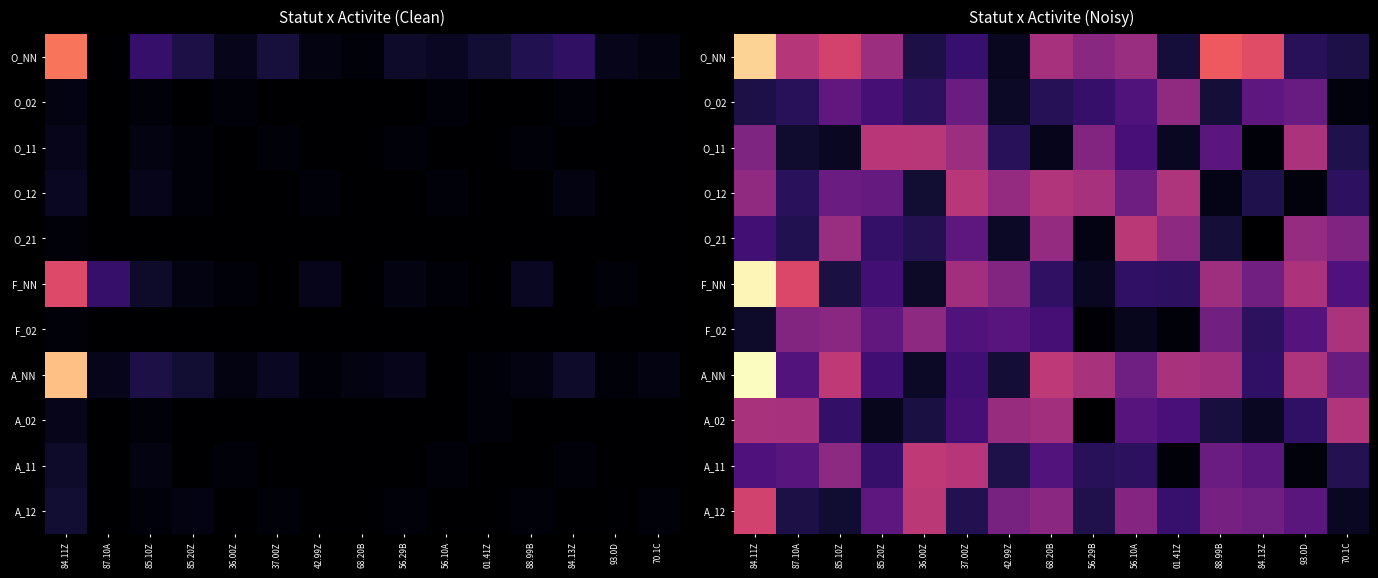

Is it true that F_NN equals 14.8 at 93.0D?

False